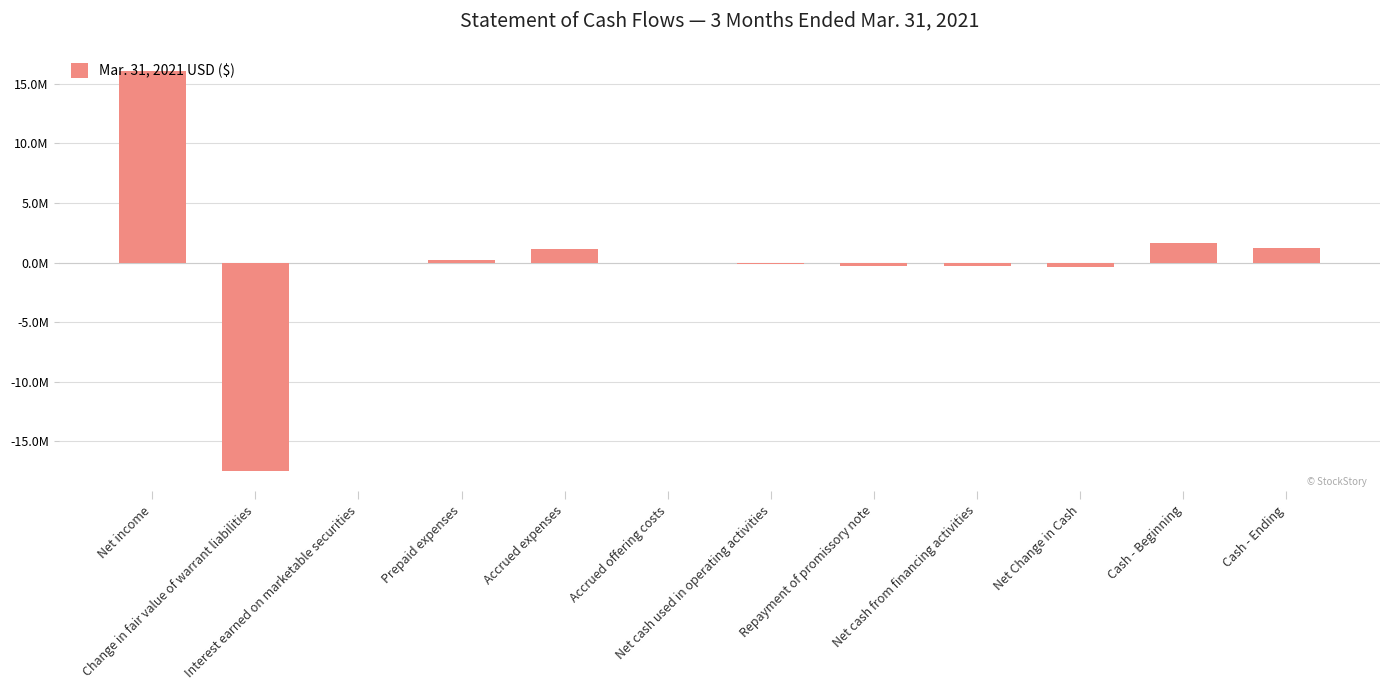

Are the bars horizontal?

No